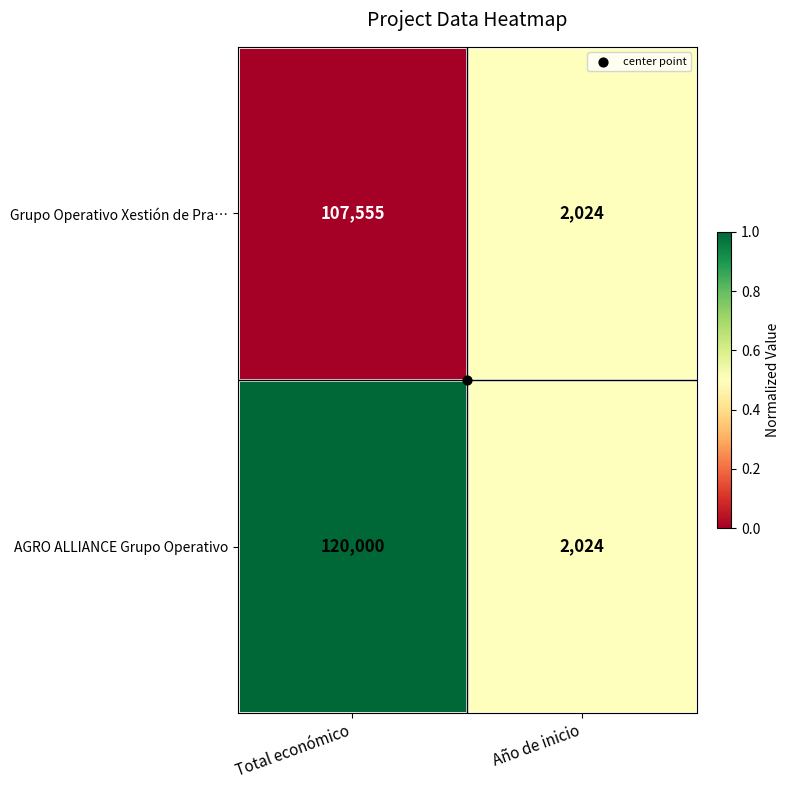

Rank the series by their maximum value, from highest to lowest.

AGRO ALLIANCE Grupo Operativo, Grupo Operativo Xestión de Pra…